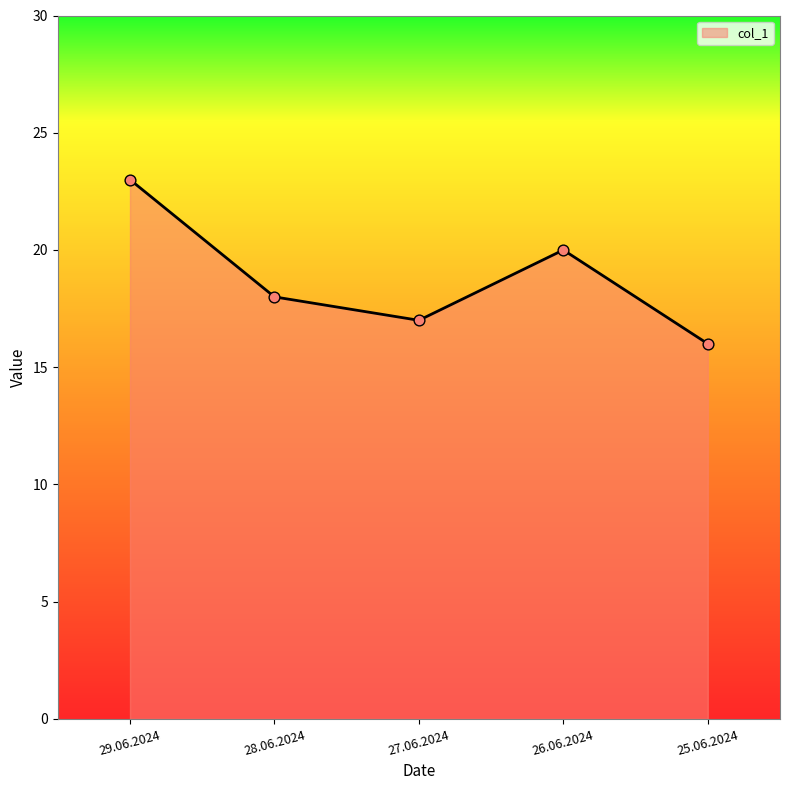

Which has a higher value, 27.06.2024 or 28.06.2024?

28.06.2024